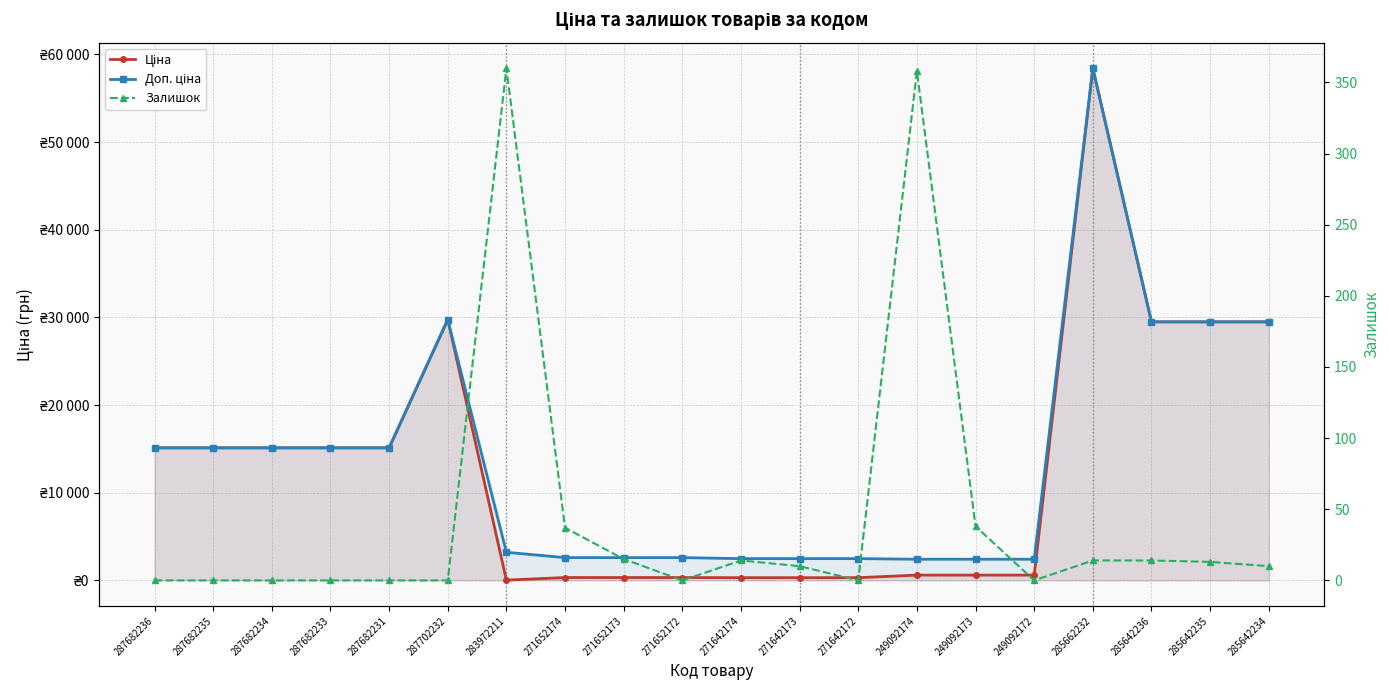

Which category has the lowest value in the Ціна series?

283972211